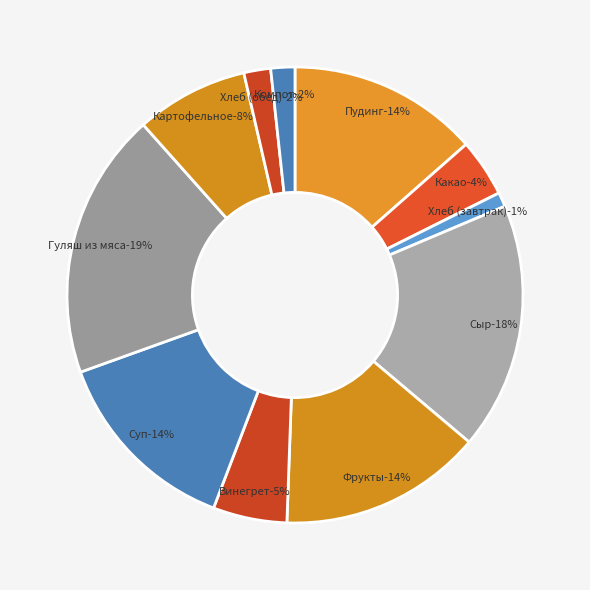

The Сыр slice represents 8% of the pie. True or false?

False